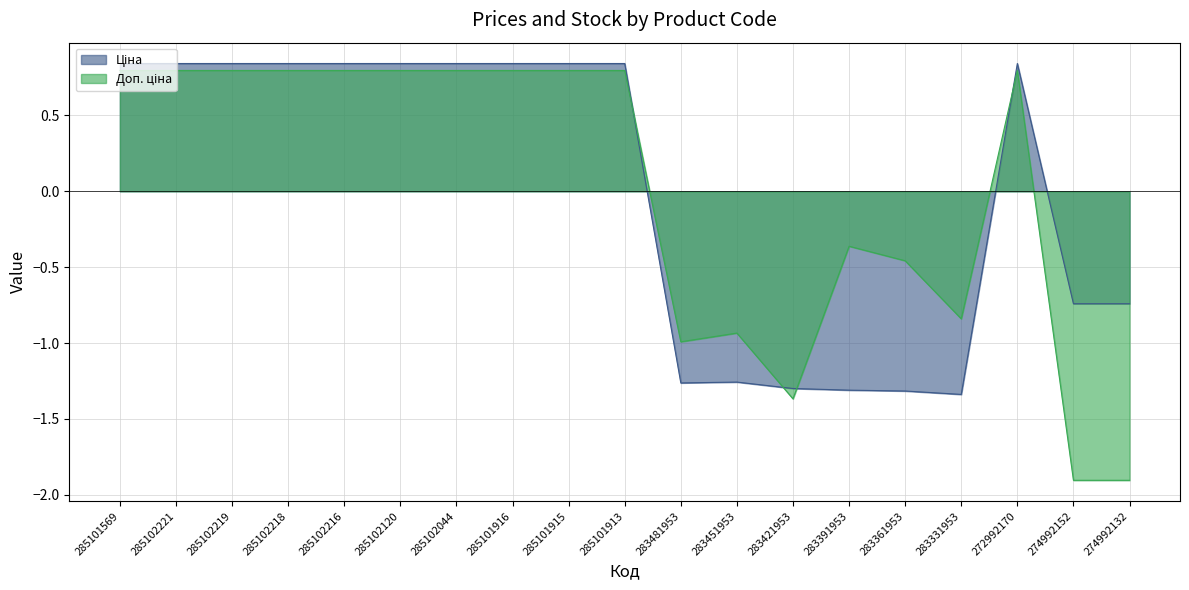

Rank the series by their maximum value, from highest to lowest.

Ціна, Доп. ціна